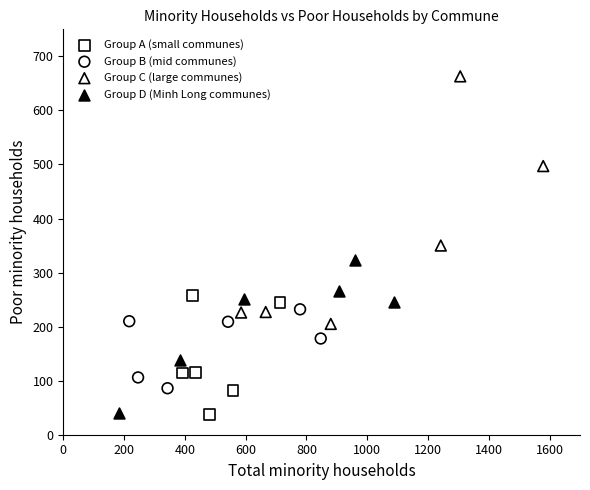

Which series has the largest Y range (max minus min)?

Group C (large communes)